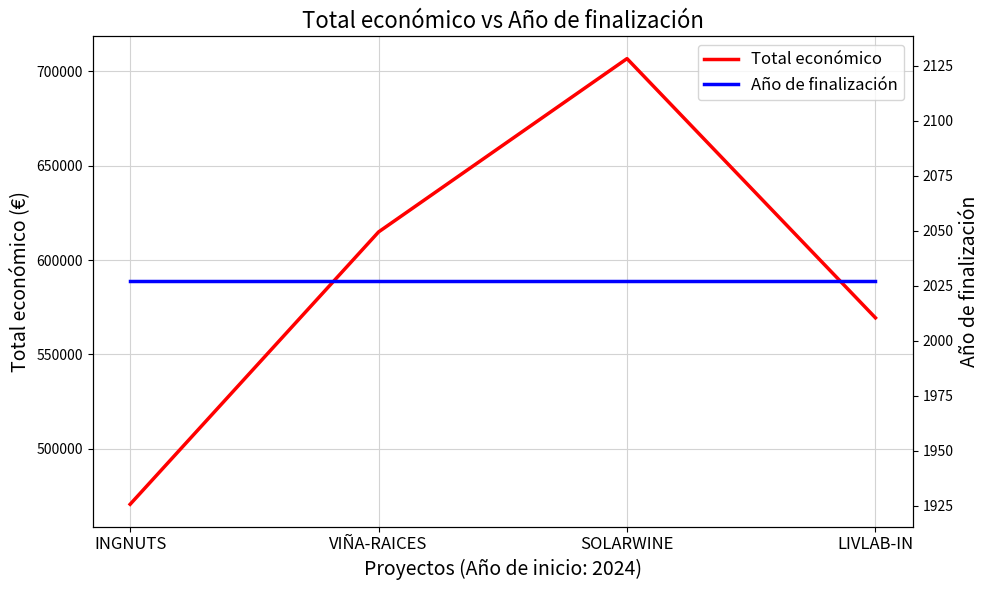

What is the total value across all series at SOLARWINE?

708724